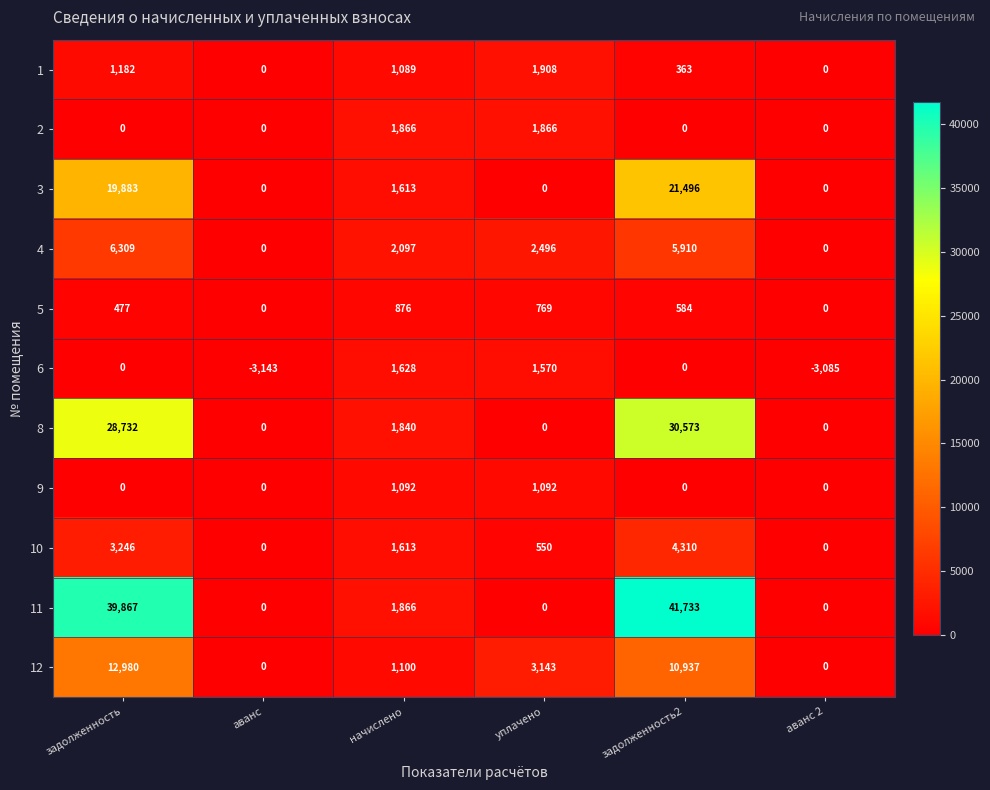

Which series changed the most between начислено and задолженность2?

11